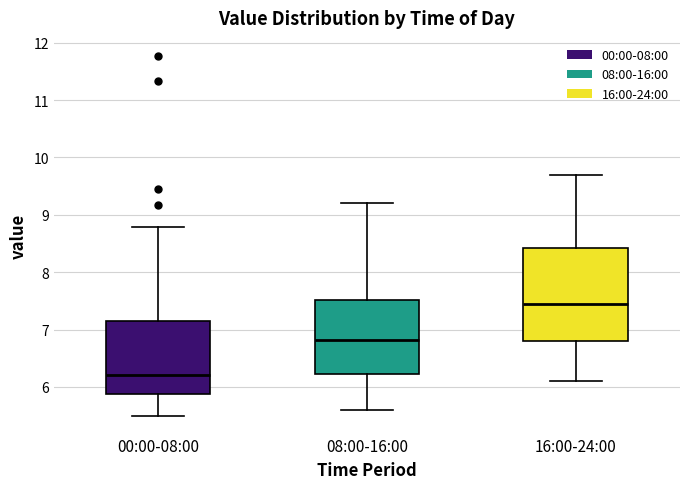

Which box is the tallest, from its lower edge to its upper edge?

16:00-24:00